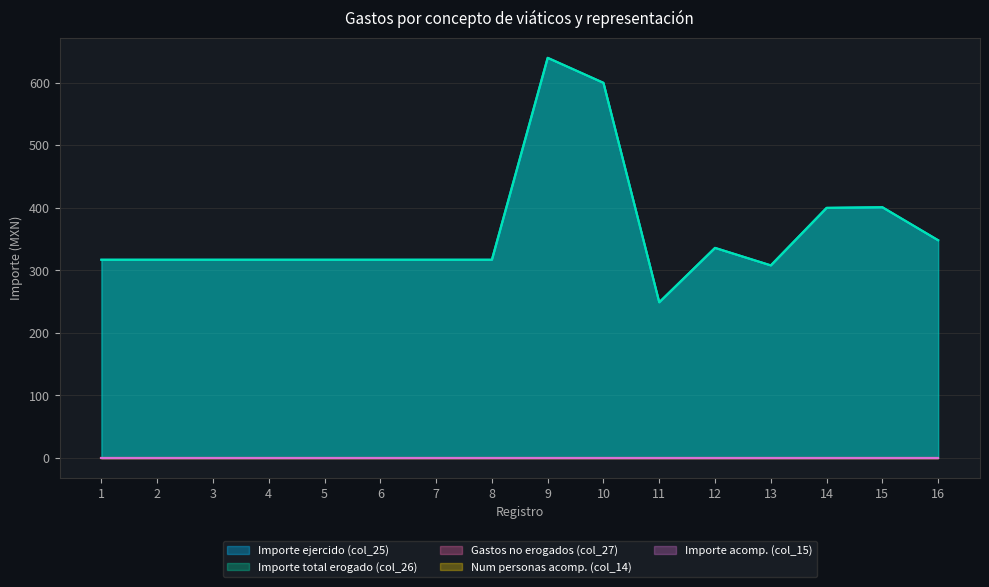

What is the total value across all series at 3?

634.0